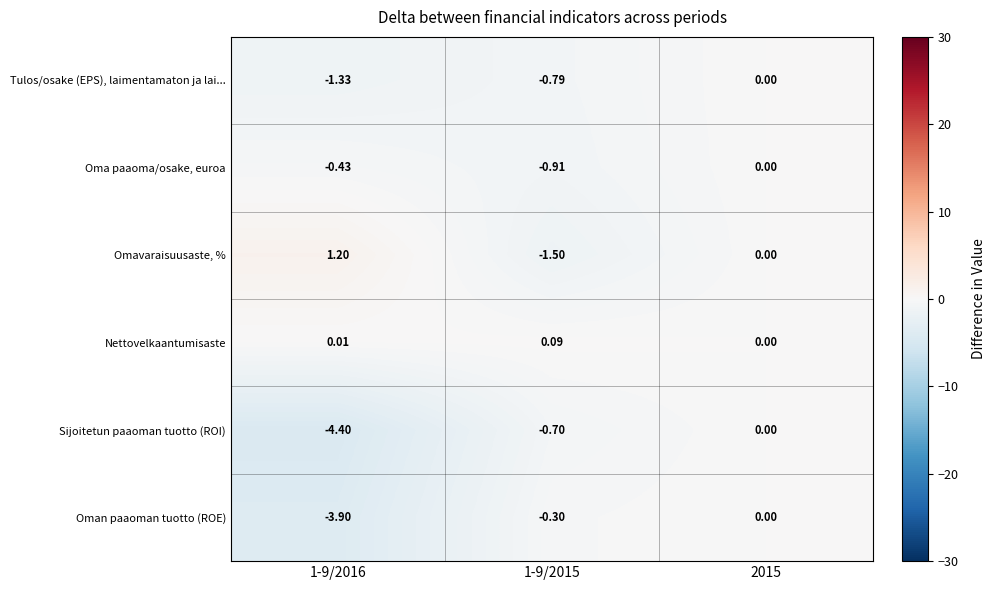

What is the minimum value shown in the chart?

-4.4